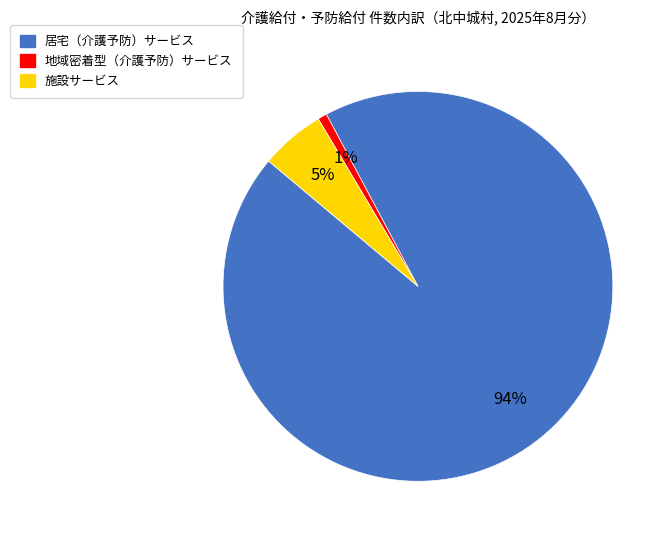

Is 地域密着型（介護予防）サービス the majority of the pie?

No